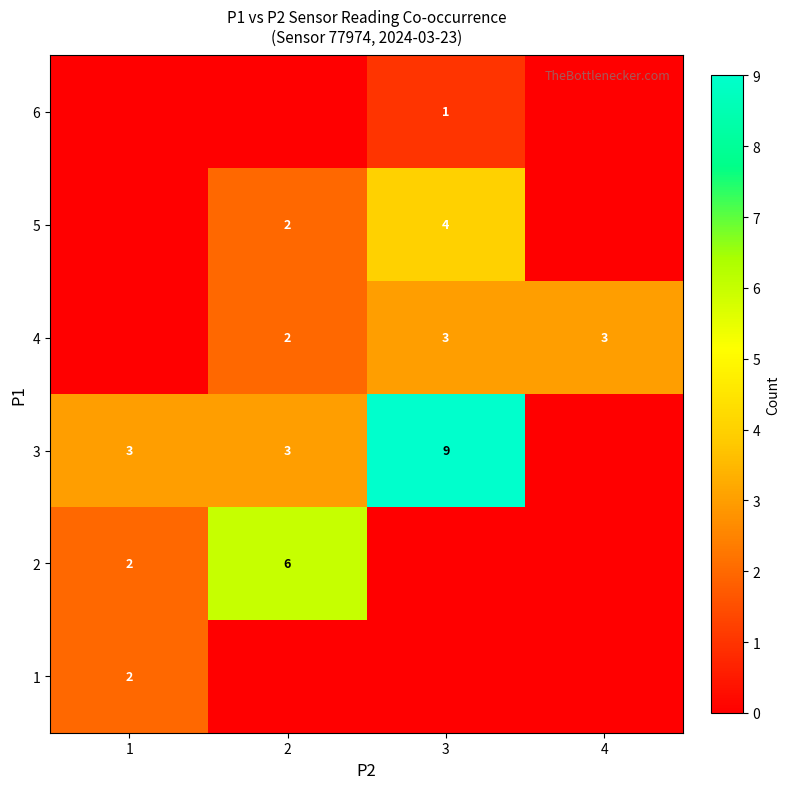

Is the value of 3 at 3 greater than the value of 1 at 1?

Yes